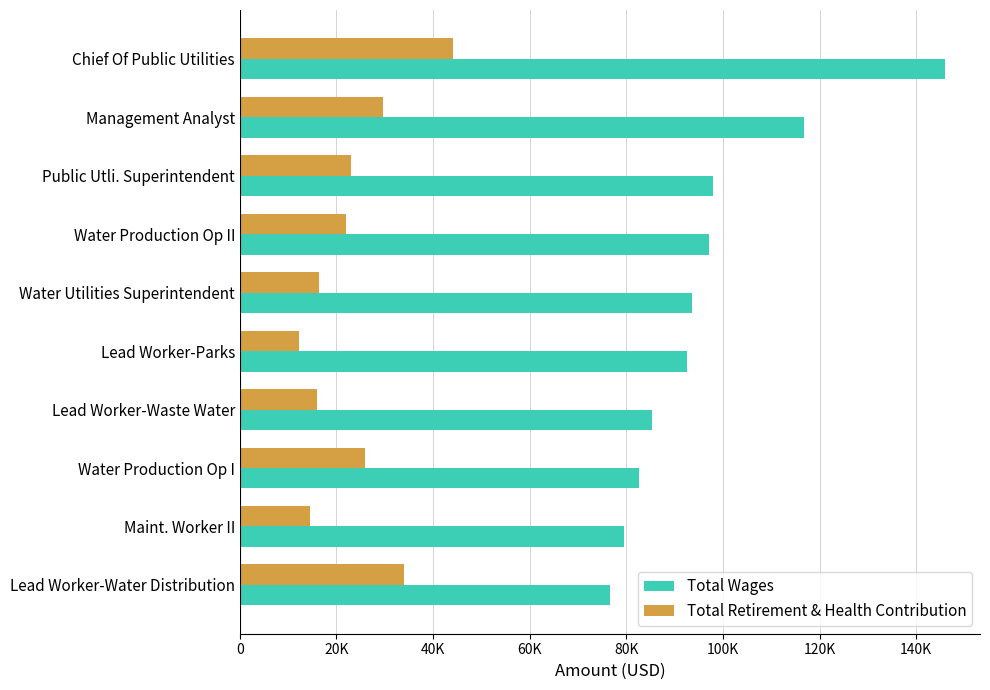

Which label corresponds to the smallest value in the chart?

Lead Worker-Parks